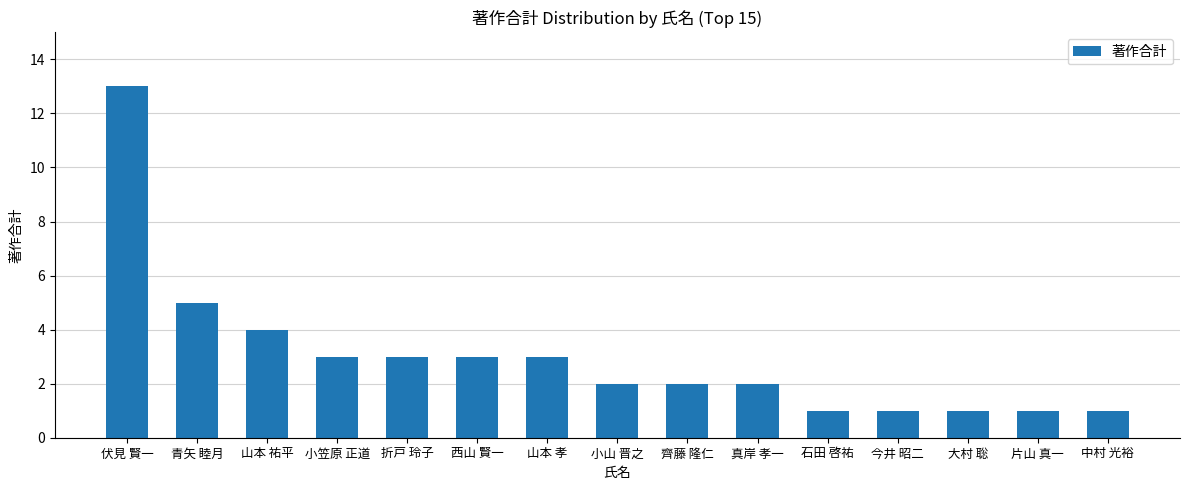

Between 山本 孝 and 中村 光裕, which is larger?

山本 孝